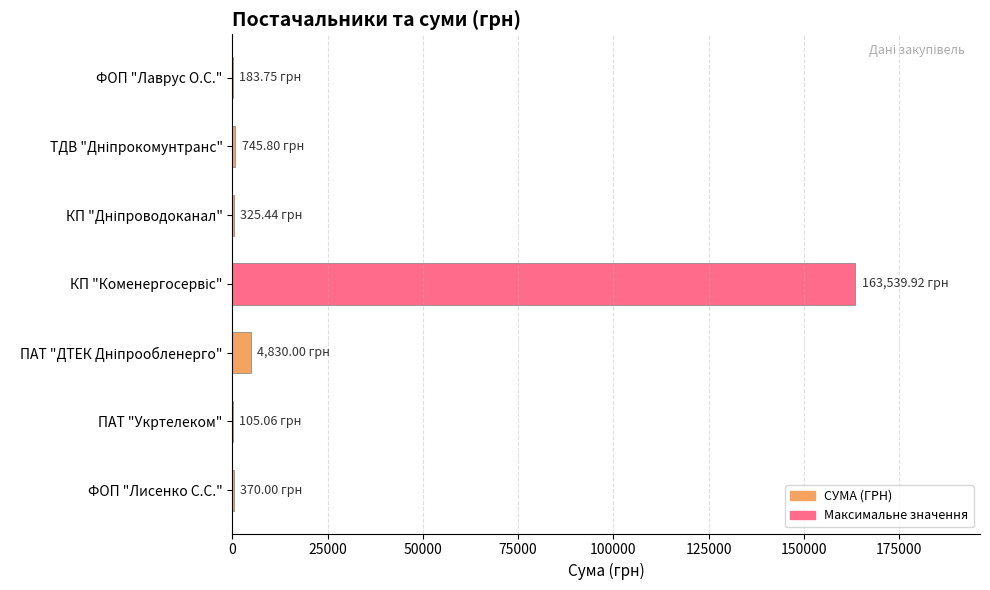

Are the bars horizontal?

Yes